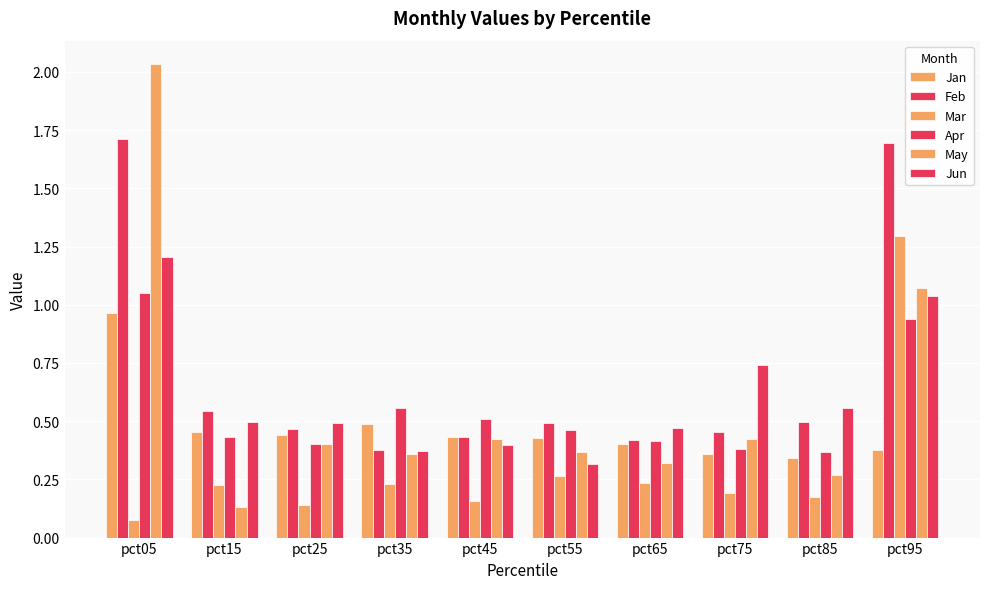

How many data points does each series have?

10